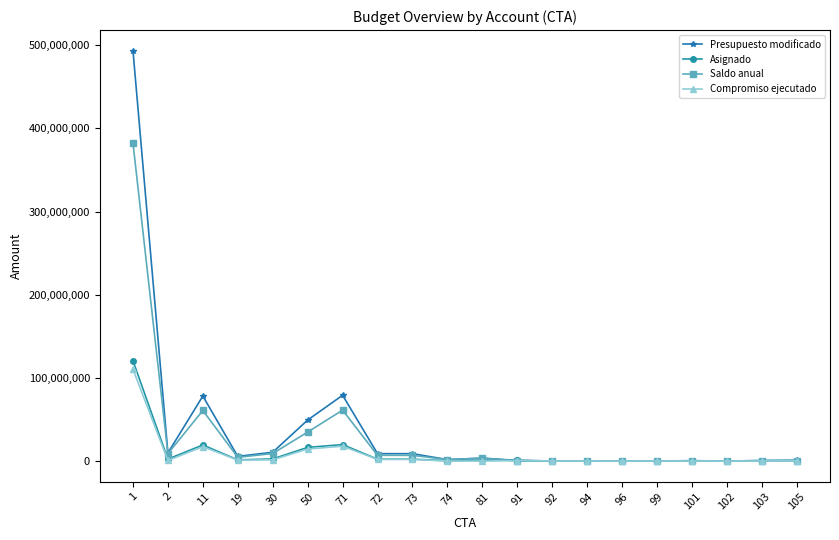

What is the maximum value for Compromiso ejecutado?

110339880.2